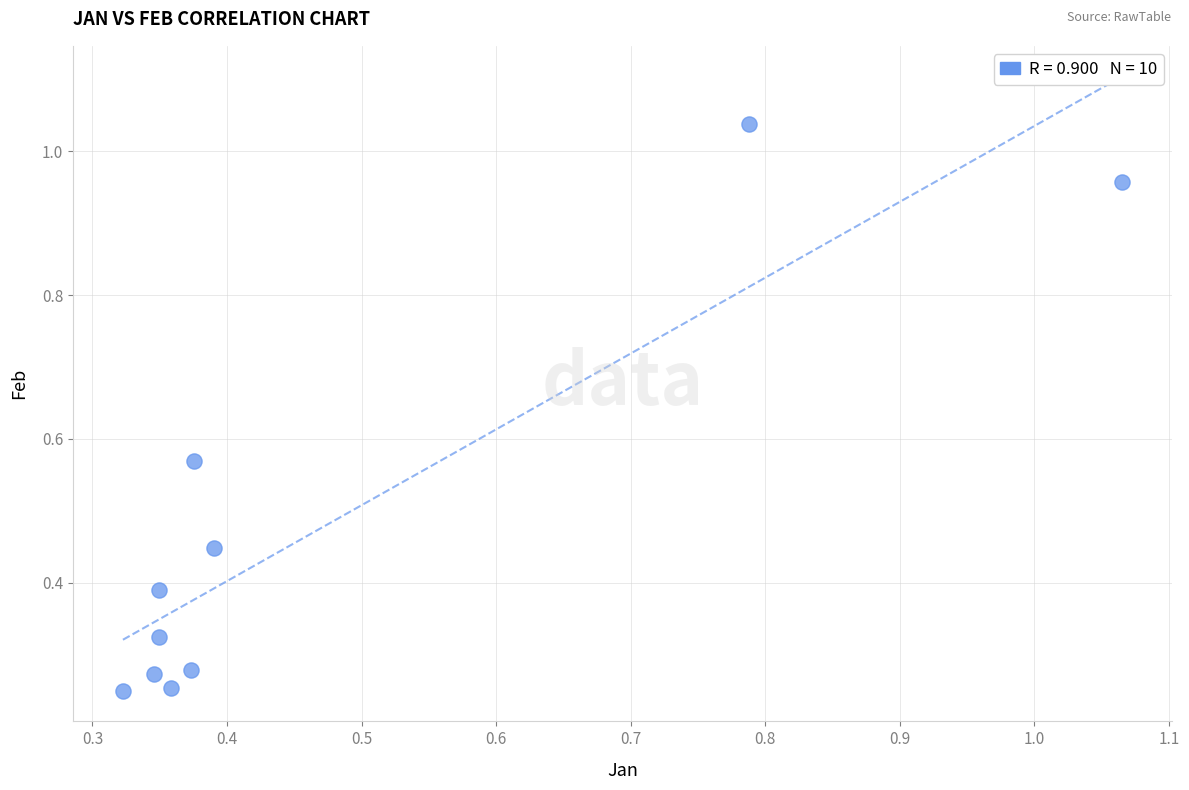

What is the range of X values (max minus min)?

0.7